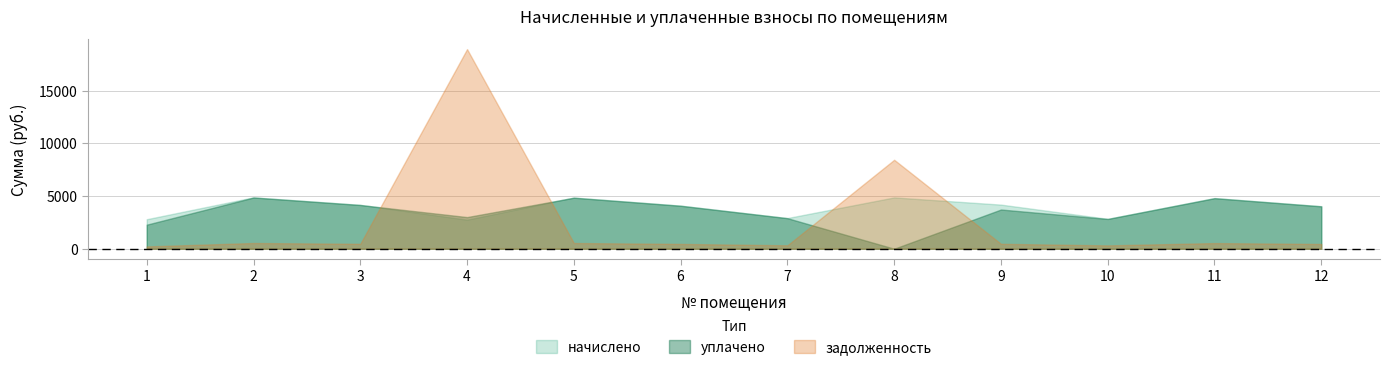

True or false: начислено and уплачено intersect in this chart.

True